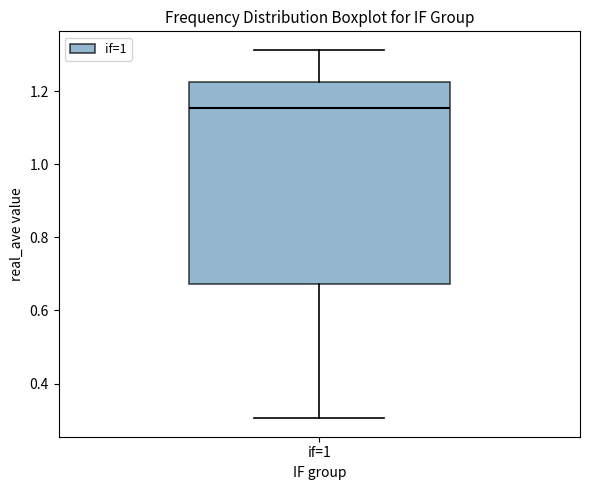

Transcribe this box plot: give where the median line is, the range the box spans, and where the two whiskers end, as read against the y-axis. The values are not printed on the chart, so give them approximately, as read against the axis.

median 1.16, box 0.68 to 1.22, whiskers 0.30 to 1.32